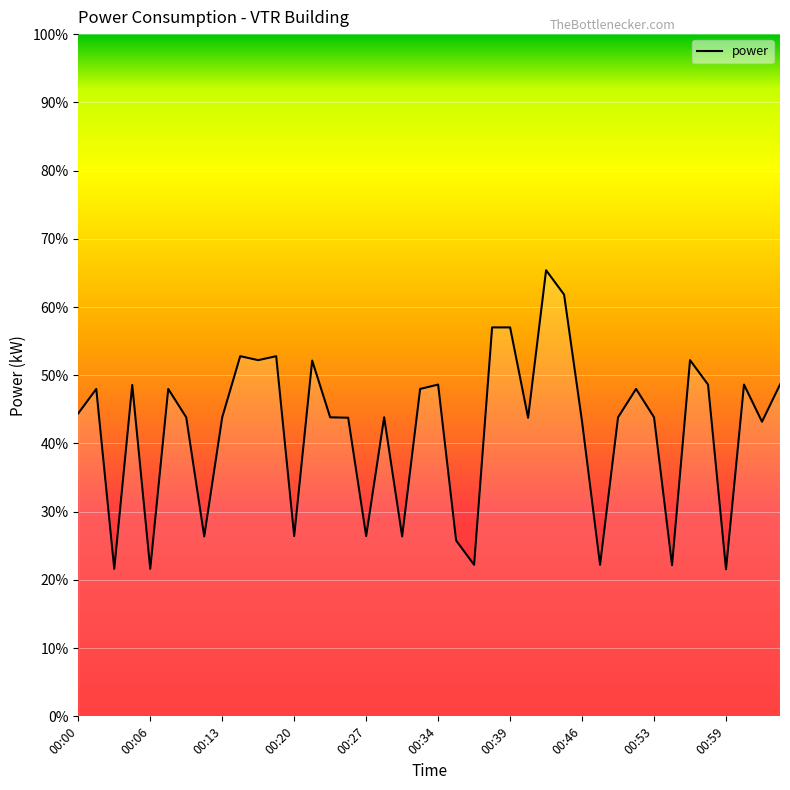

What is the minimum value shown in the chart?

21.6